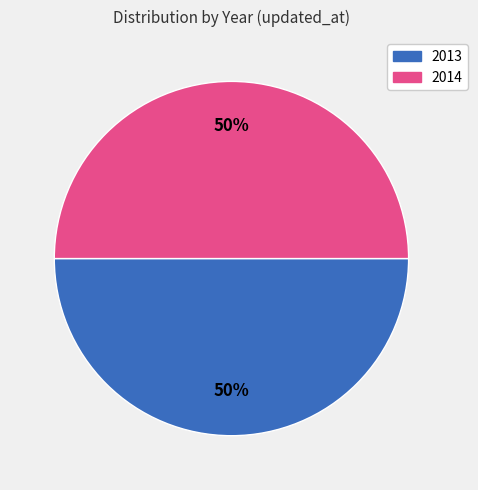

To the nearest percent, what is the average slice percentage?

50%